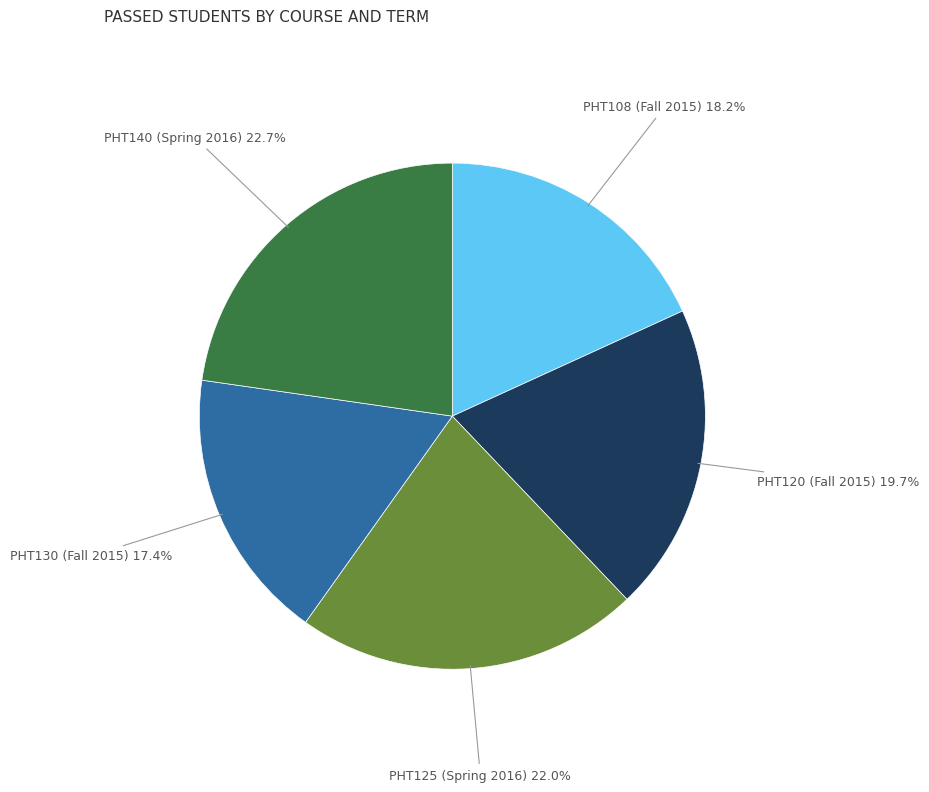

Is there a majority slice in this chart?

No